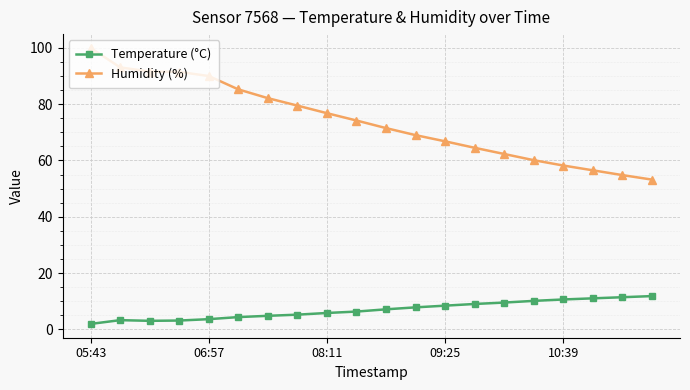

What is the average value of the Humidity (%) series?

74.0